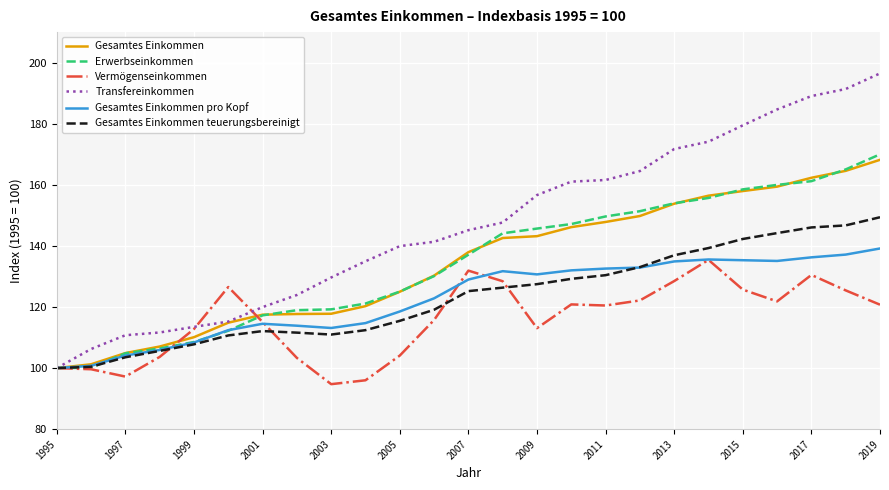

What is the lowest value of the Gesamtes Einkommen series?

100.0